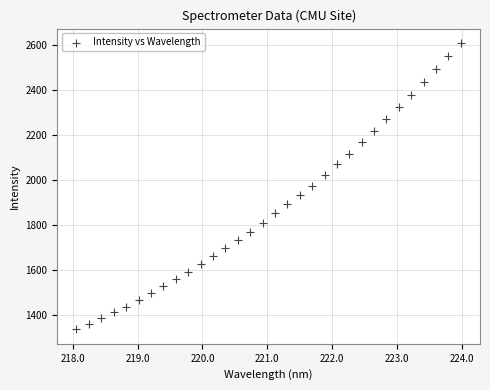

What is the range of X values (max minus min)?

5.9